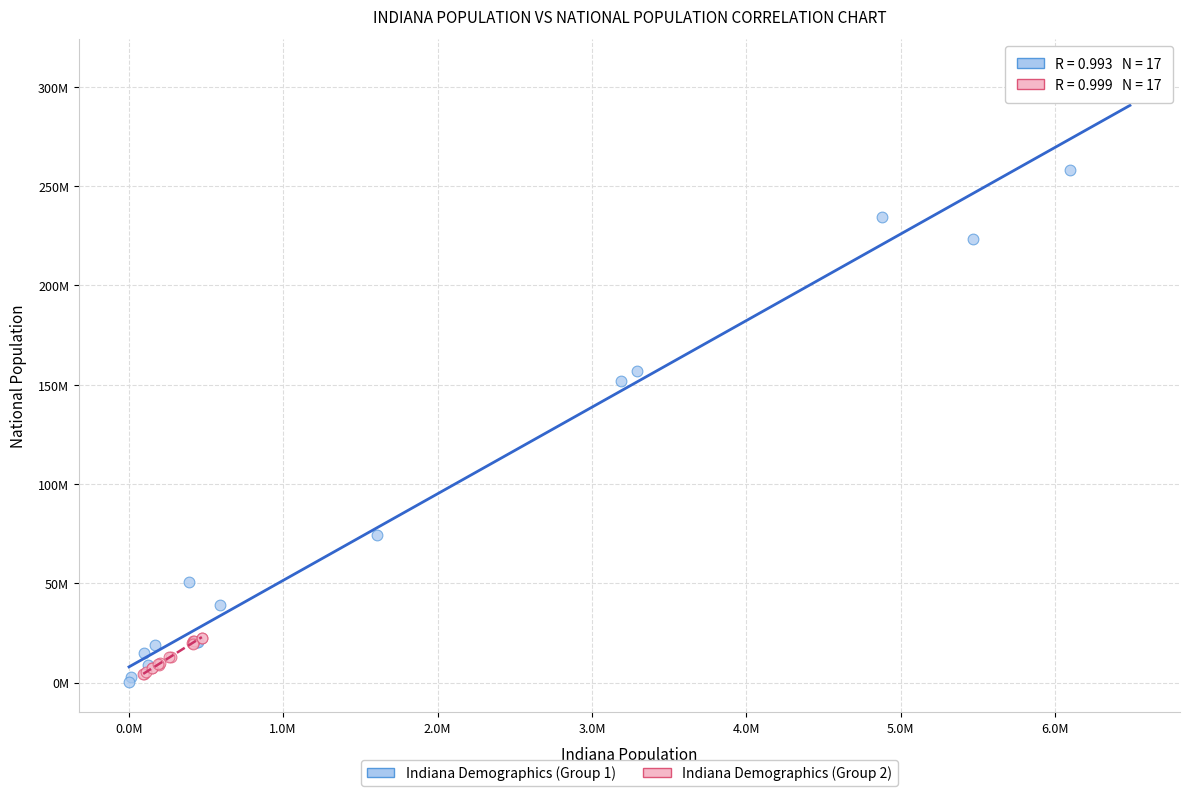

What are all the series names shown in the legend?

Indiana Demographics (Group 1), Indiana Demographics (Group 2)